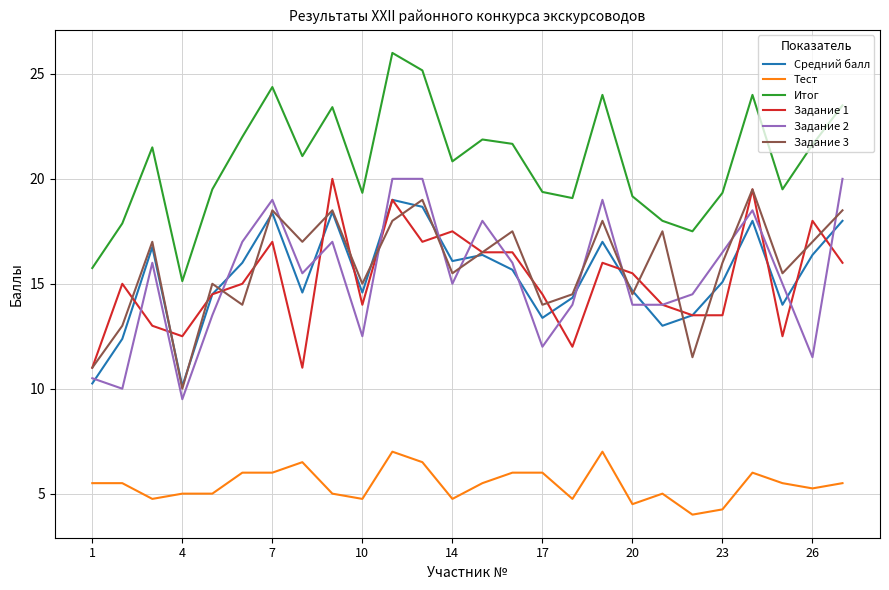

What is the greatest value displayed?

26.0